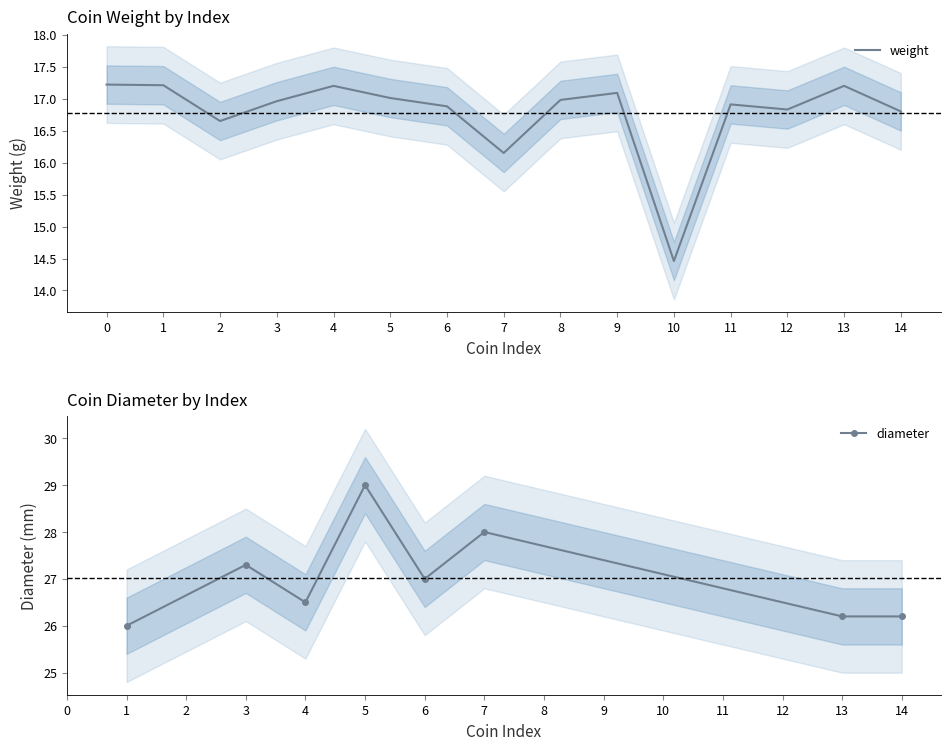

Does the chart have visible grid lines?

No